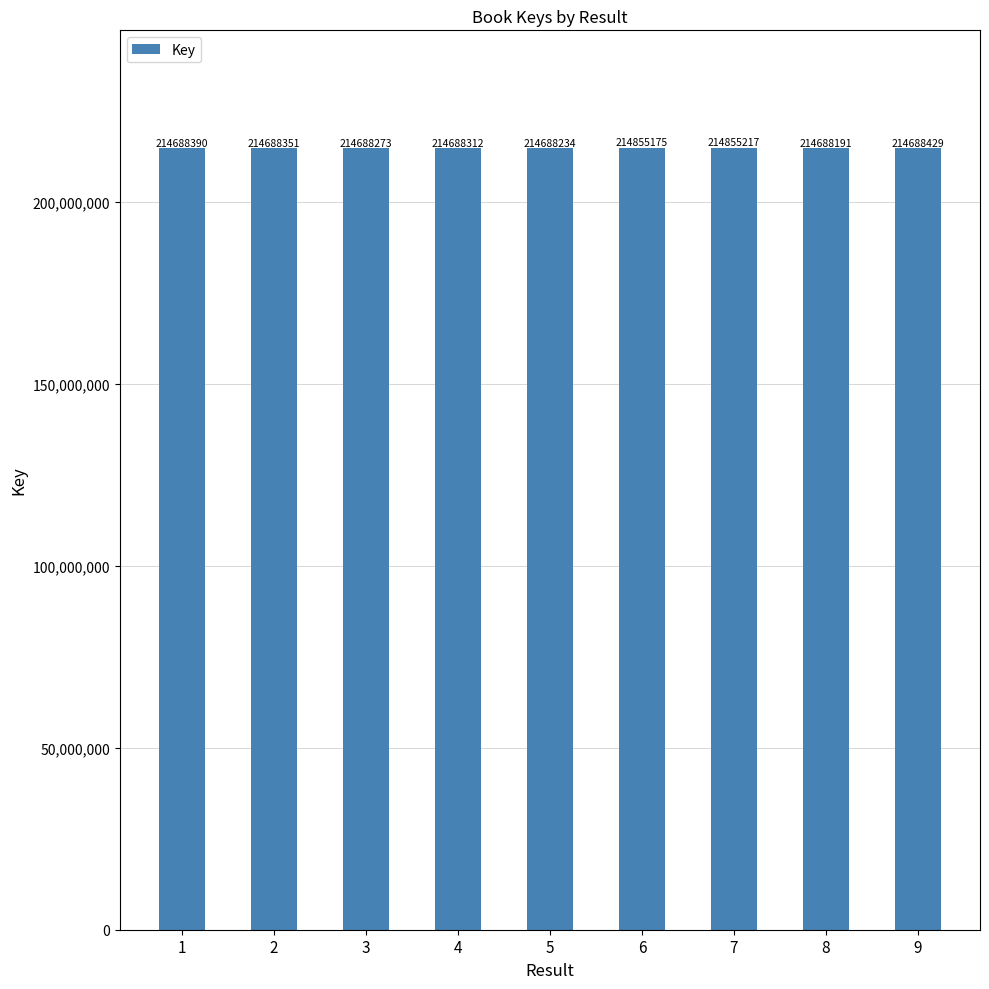

What is the difference between the values at 6 and 5?

166941